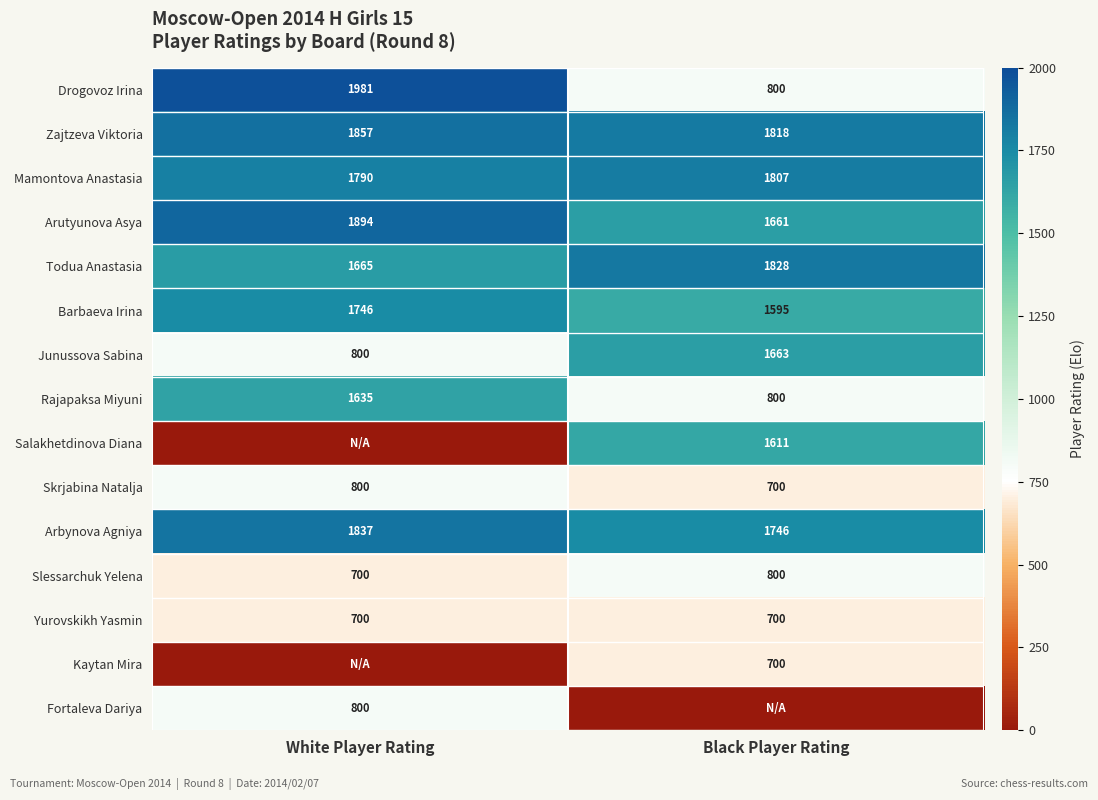

Is the value of Todua Anastasia at White Player Rating greater than the value of Yurovskikh Yasmin at Black Player Rating?

Yes